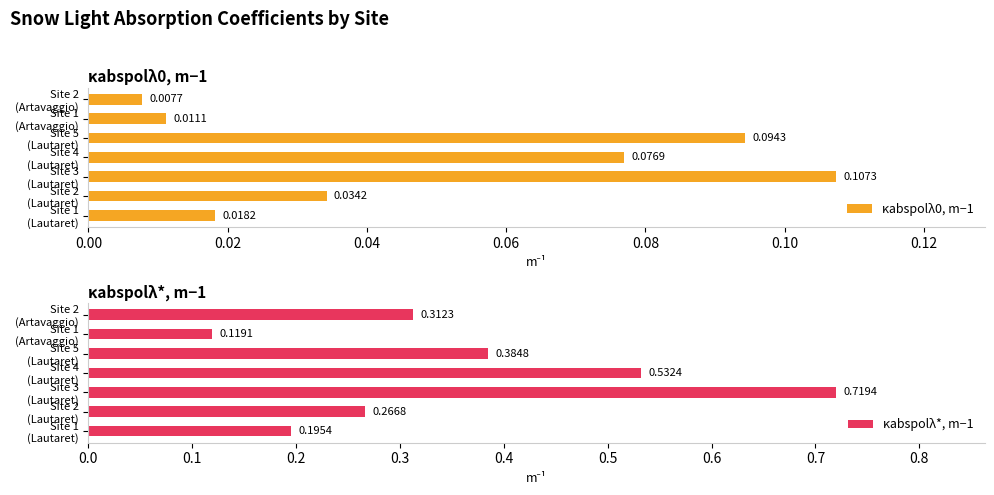

What is the difference between the maximum and minimum values in the κabspolλ*, m−1 series?

0.6